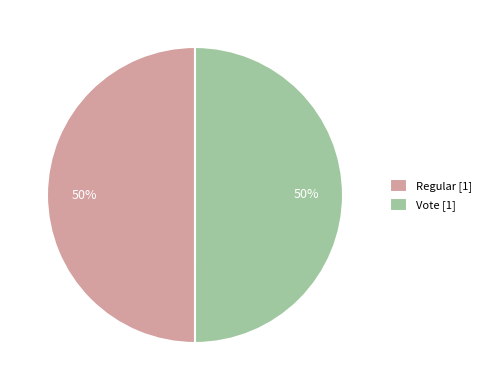

What percentage is the Regular [1] slice, to the nearest percent?

50%